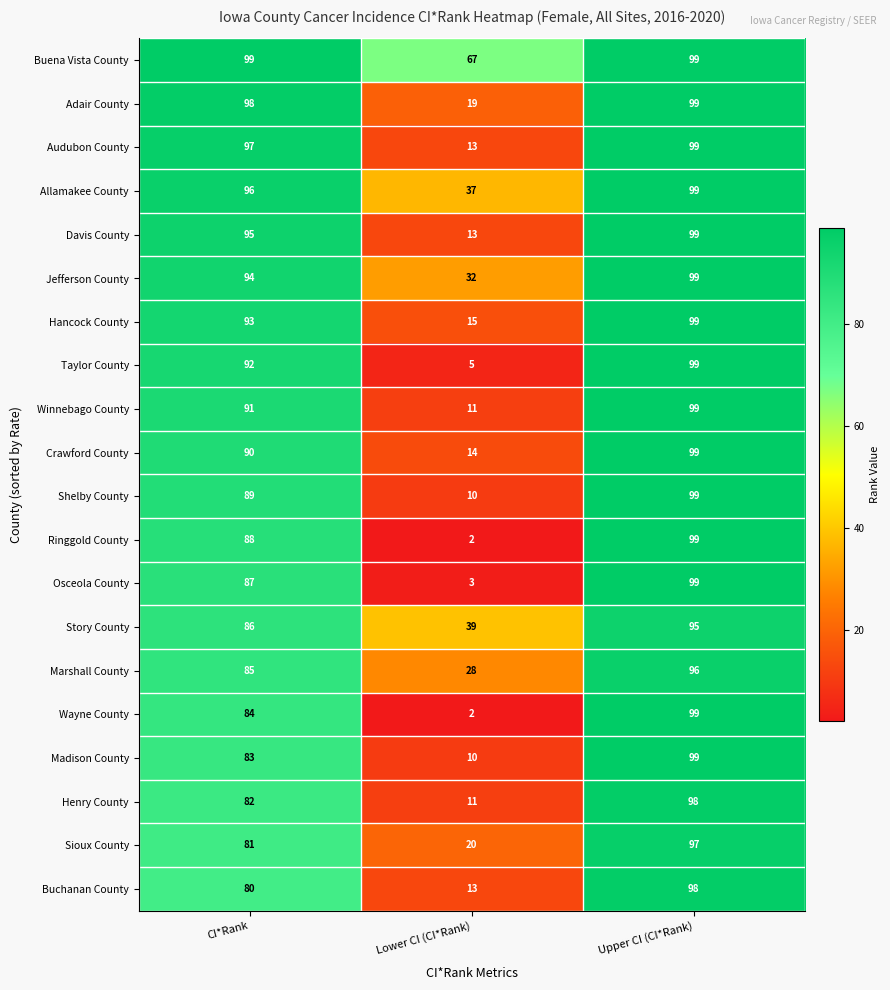

What is the approximate value of Allamakee County at Upper CI (CI*Rank)?

99